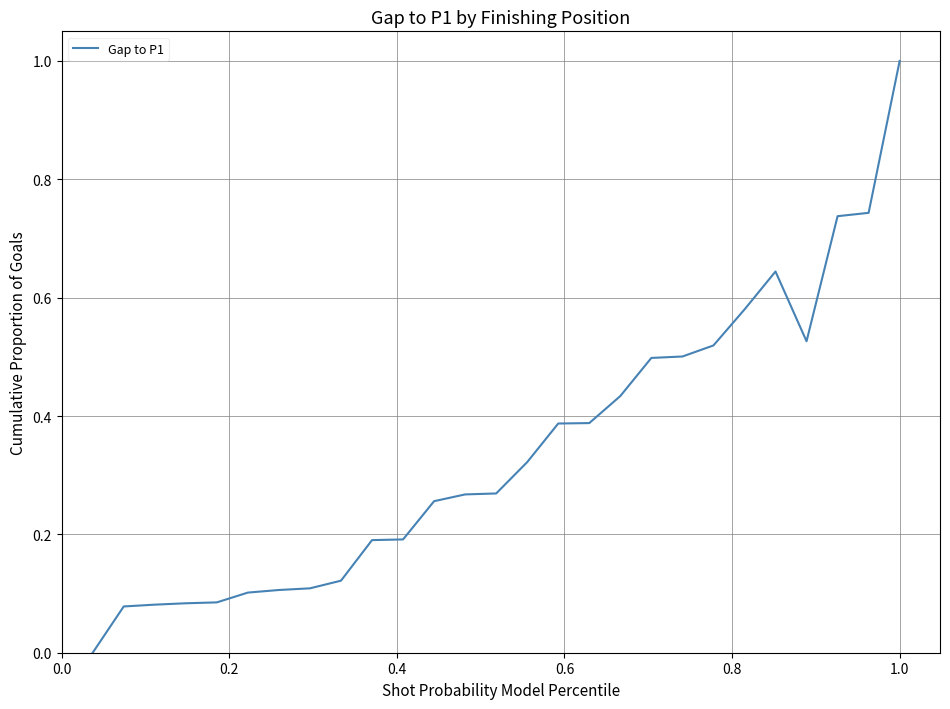

What is the greatest value displayed?

1.0